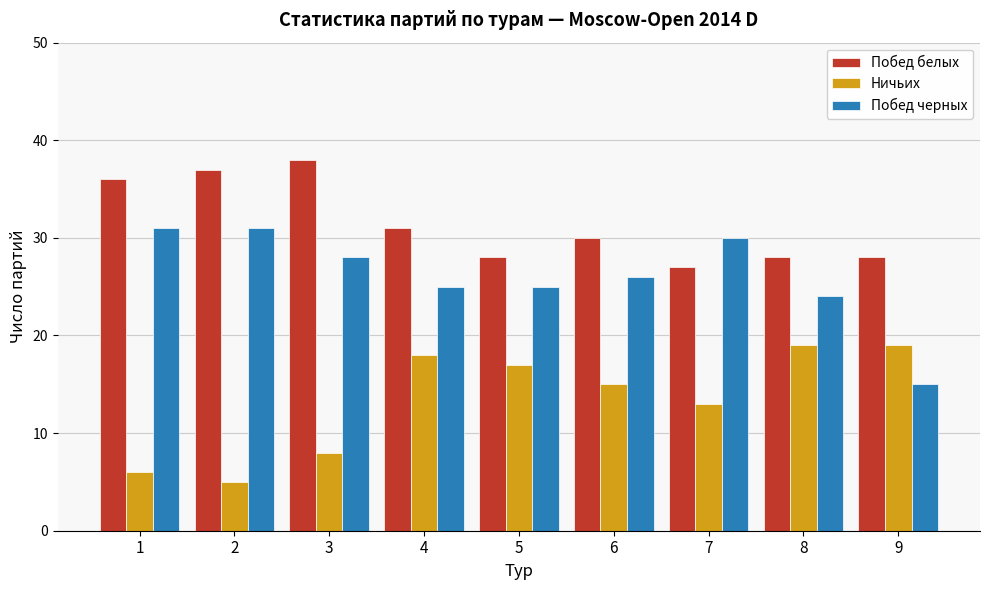

Reading left to right, transcribe all the data shown in this chart.

Побед белых: 36	37	38	31	28	30	27	28	28
Ничьих: 6	5	8	18	17	15	13	19	19
Побед черных: 31	31	28	25	25	26	30	24	15